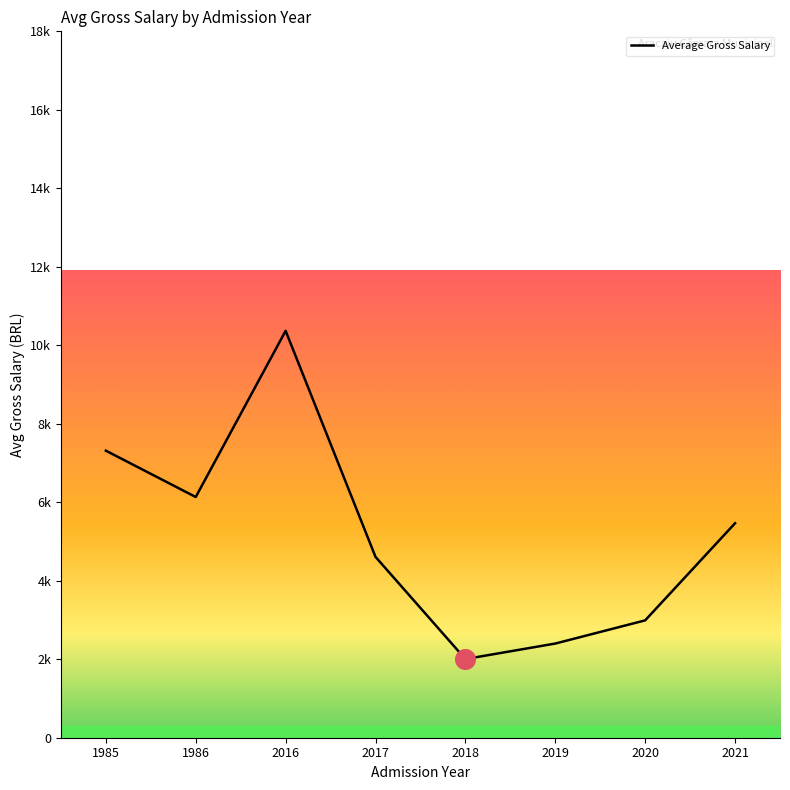

Which has a higher value, 2017 or 2016?

2016